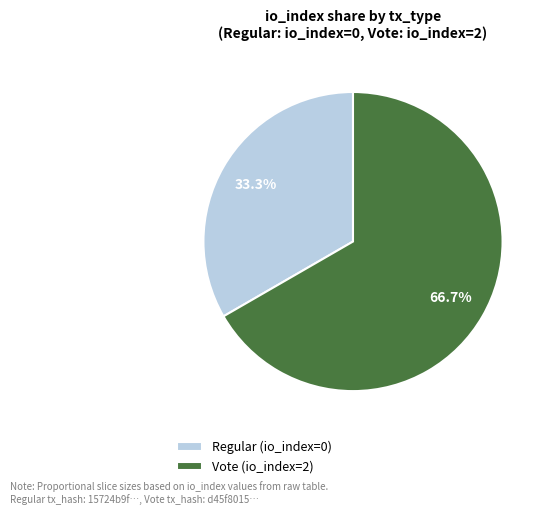

Rank the categories by value from highest to lowest.

Vote, Regular